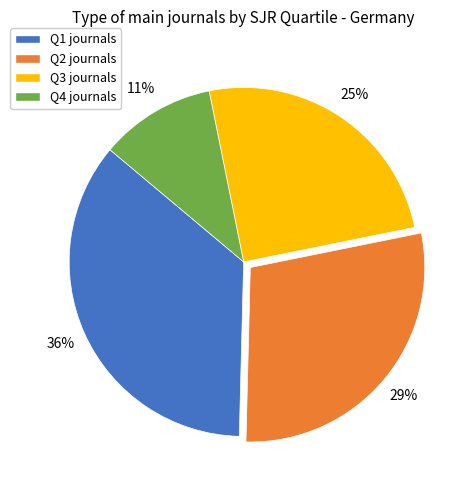

Count the number of slices in the pie.

4